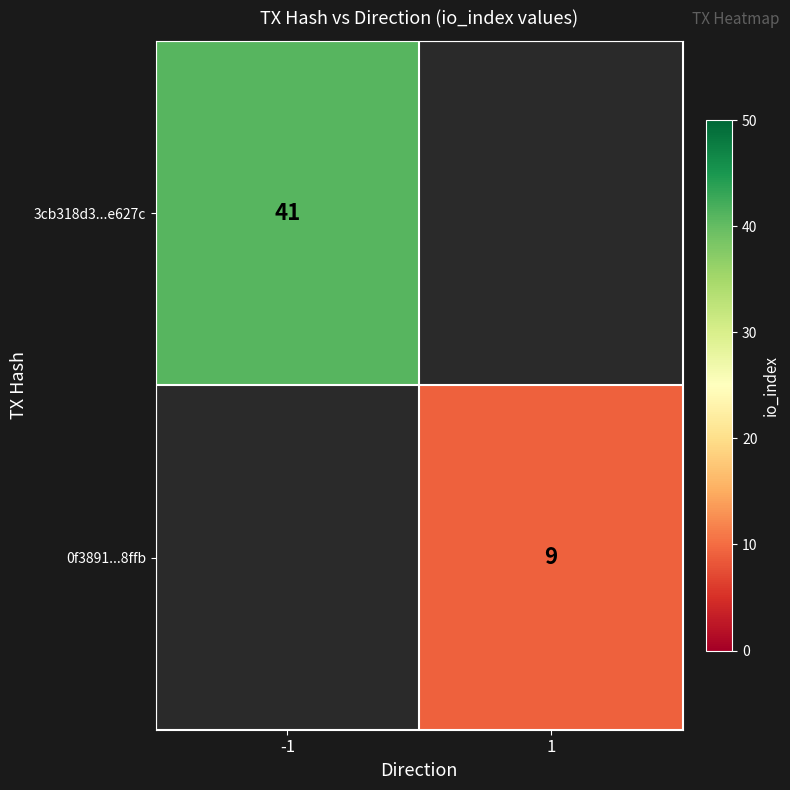

True or false: 3cb318d3...e627c has a value of 65.2 at -1.

False